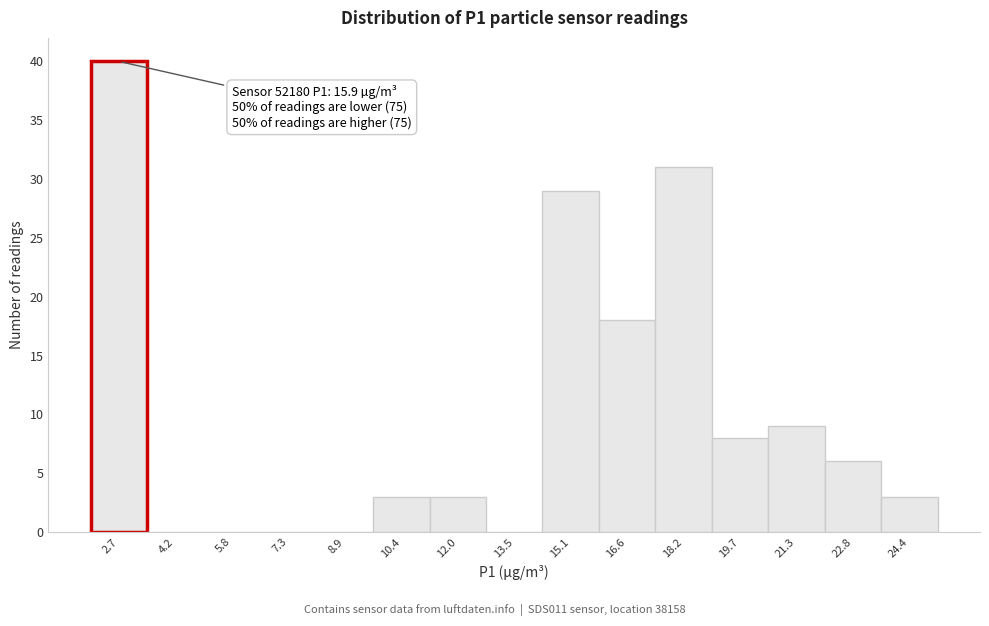

Over which range of the x-axis is the bar tallest?

1.90 to 3.45